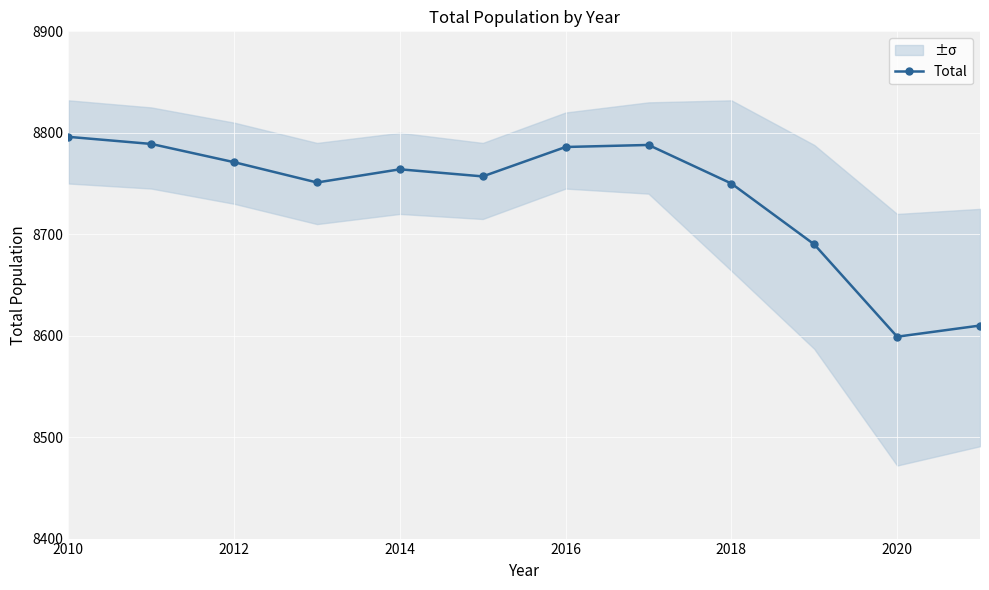

How many data points in Total are less than 8764?

6